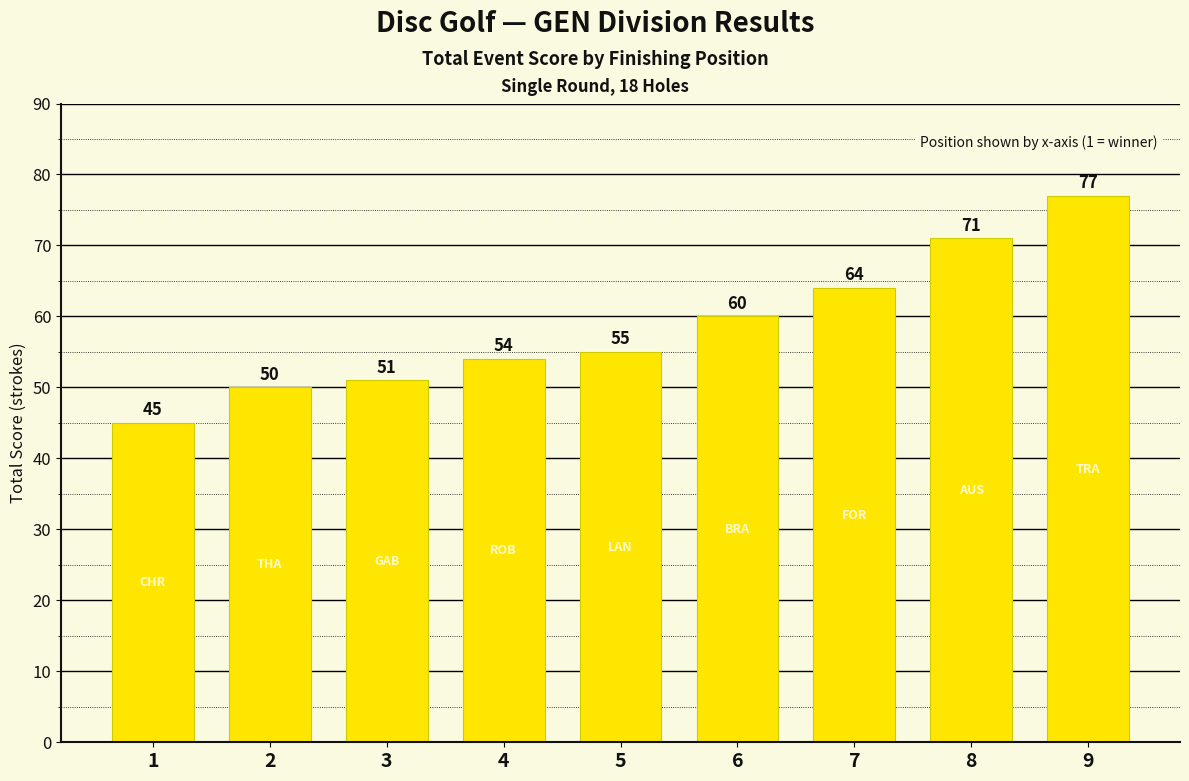

What is the average value?

59